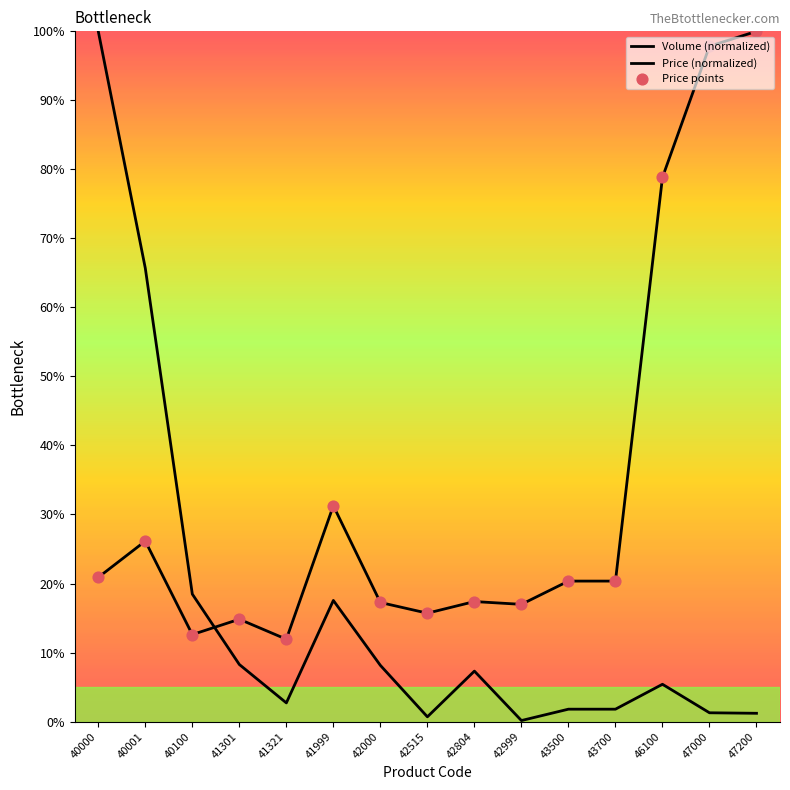

What is the total value across all series at 47000?

99.1